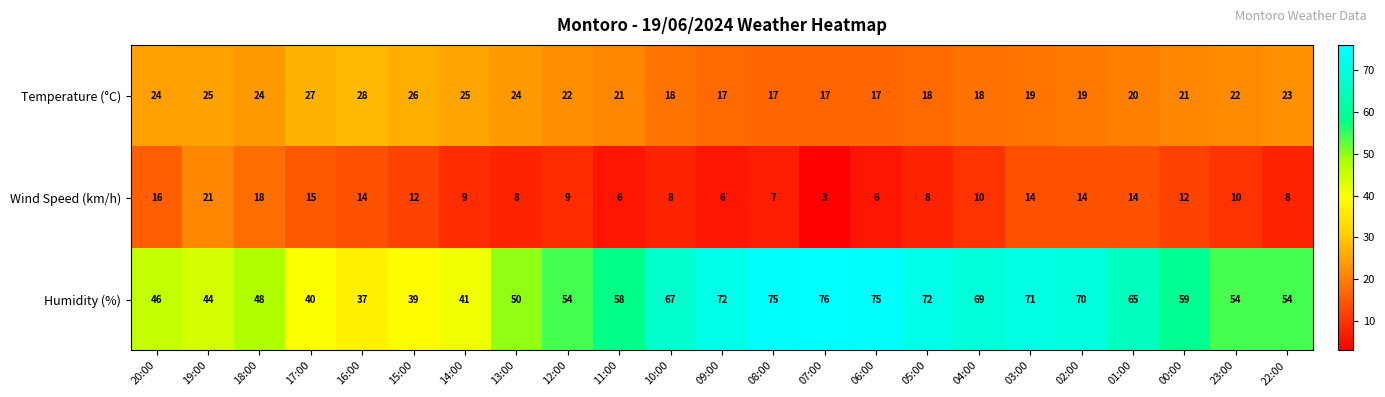

Which category has the lowest value across all series?

07:00